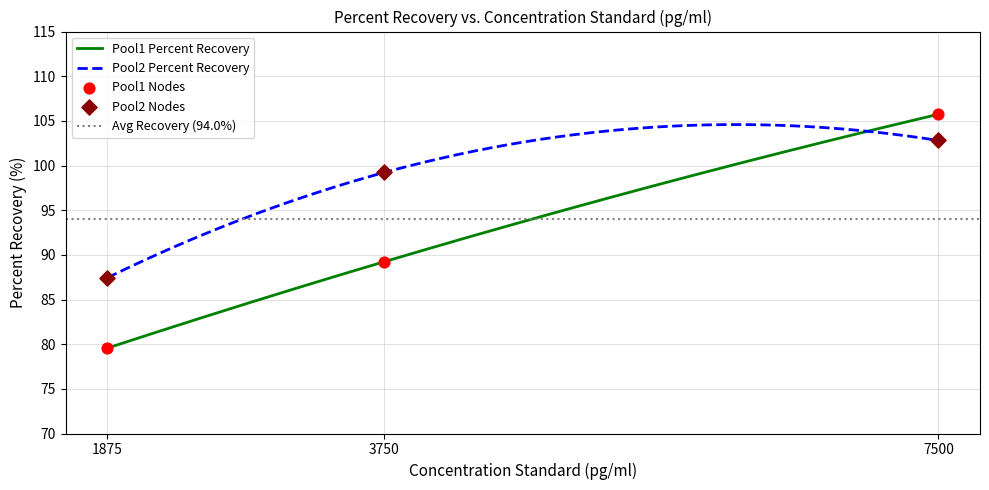

What is the lowest value of the Pool2 Percent Recovery series?

87.4